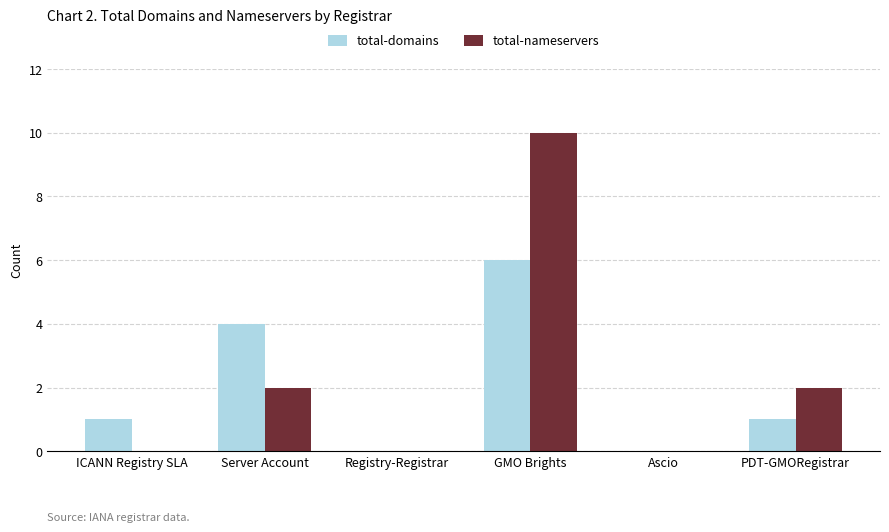

True or false: total-nameservers has a value of 2 at Server Account.

True